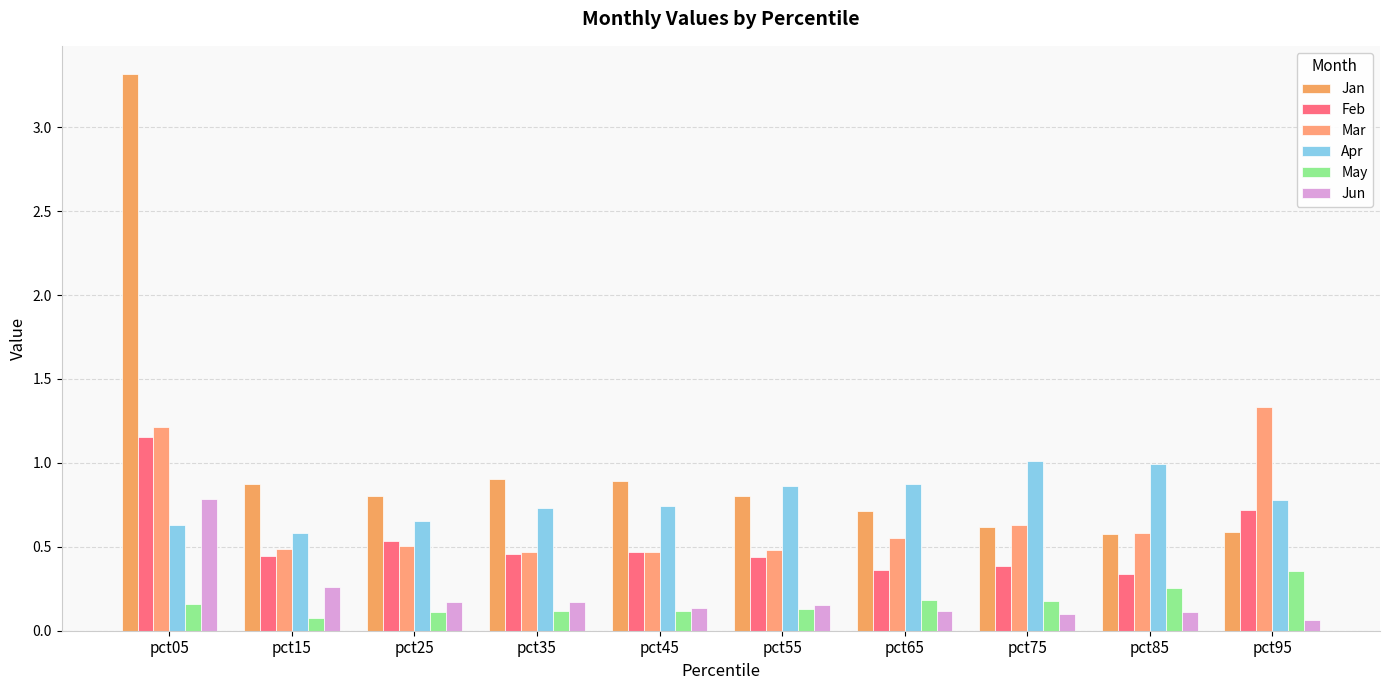

Reading left to right, extract all data points from this chart.

Jan: pct05=3.3	pct15=0.9	pct25=0.8	pct35=0.9	pct45=0.9	pct55=0.8	pct65=0.7	pct75=0.6	pct85=0.6	pct95=0.6
Feb: pct05=1.2	pct15=0.4	pct25=0.5	pct35=0.5	pct45=0.5	pct55=0.4	pct65=0.4	pct75=0.4	pct85=0.3	pct95=0.7
Mar: pct05=1.2	pct15=0.5	pct25=0.5	pct35=0.5	pct45=0.5	pct55=0.5	pct65=0.6	pct75=0.6	pct85=0.6	pct95=1.3
Apr: pct05=0.6	pct15=0.6	pct25=0.7	pct35=0.7	pct45=0.7	pct55=0.9	pct65=0.9	pct75=1.0	pct85=1.0	pct95=0.8
May: pct05=0.2	pct15=0.1	pct25=0.1	pct35=0.1	pct45=0.1	pct55=0.1	pct65=0.2	pct75=0.2	pct85=0.3	pct95=0.4
Jun: pct05=0.8	pct15=0.3	pct25=0.2	pct35=0.2	pct45=0.1	pct55=0.2	pct65=0.1	pct75=0.1	pct85=0.1	pct95=0.1